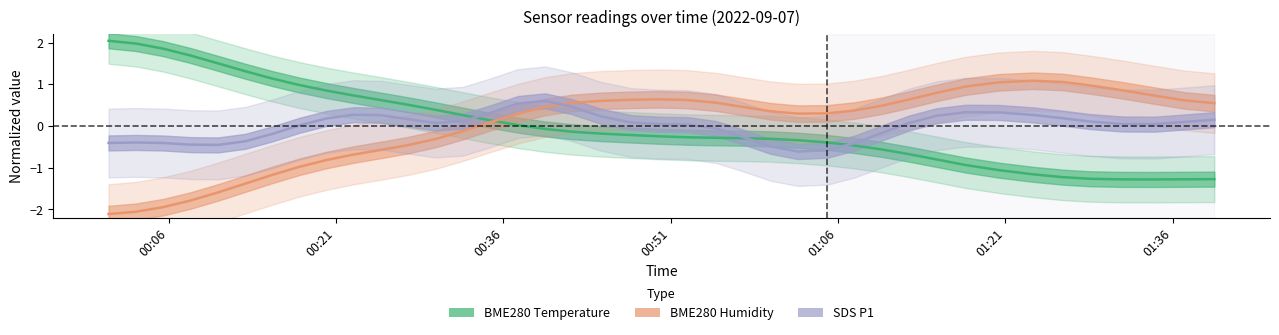

True or false: BME280 Temperature and BME280 Humidity intersect in this chart.

True